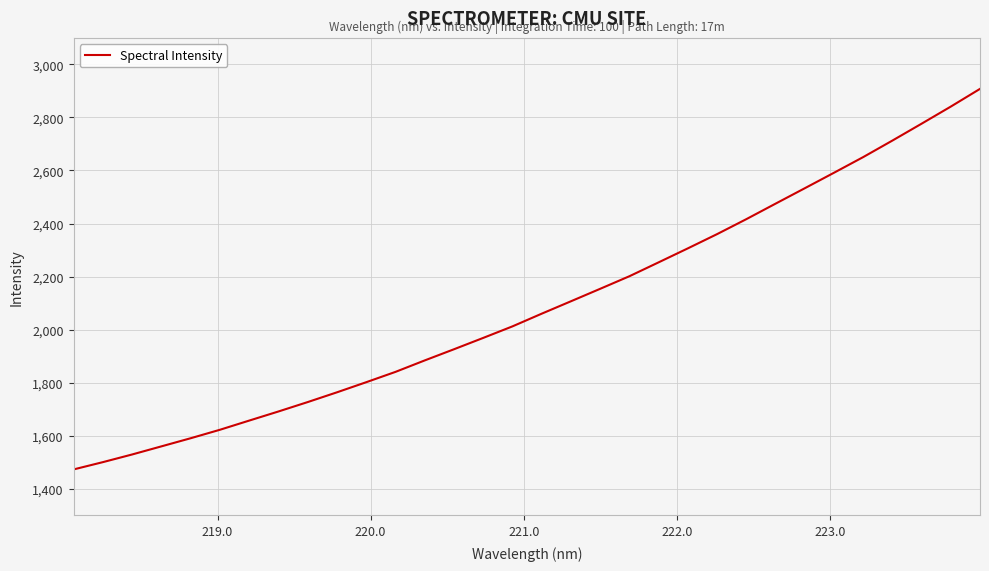

What is the maximum value shown in the chart?

2907.7